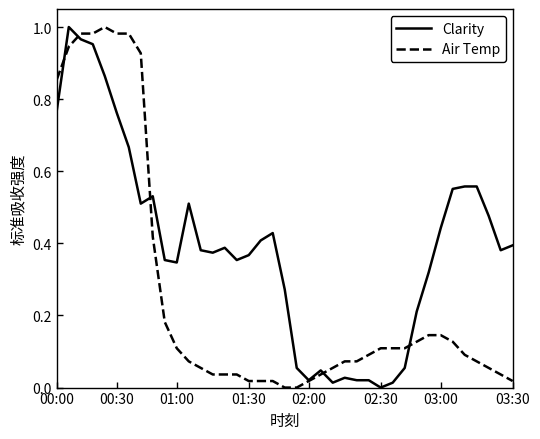

What are all the series names shown in the legend?

Clarity, Air Temp